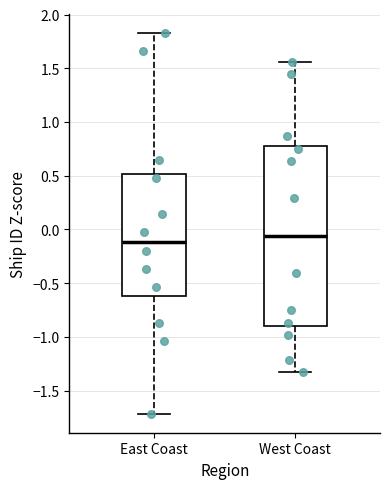

Reading left to right, transcribe this box plot: for each box, give where its median line is, the range the box spans, and where its two whiskers end, as read against the y-axis. The values are not printed on the chart, so give them approximately, as read against the axis.

East Coast: median -0.10, box -0.60 to 0.50, whiskers -1.70 to 1.85
West Coast: median -0.05, box -0.90 to 0.80, whiskers -1.35 to 1.55